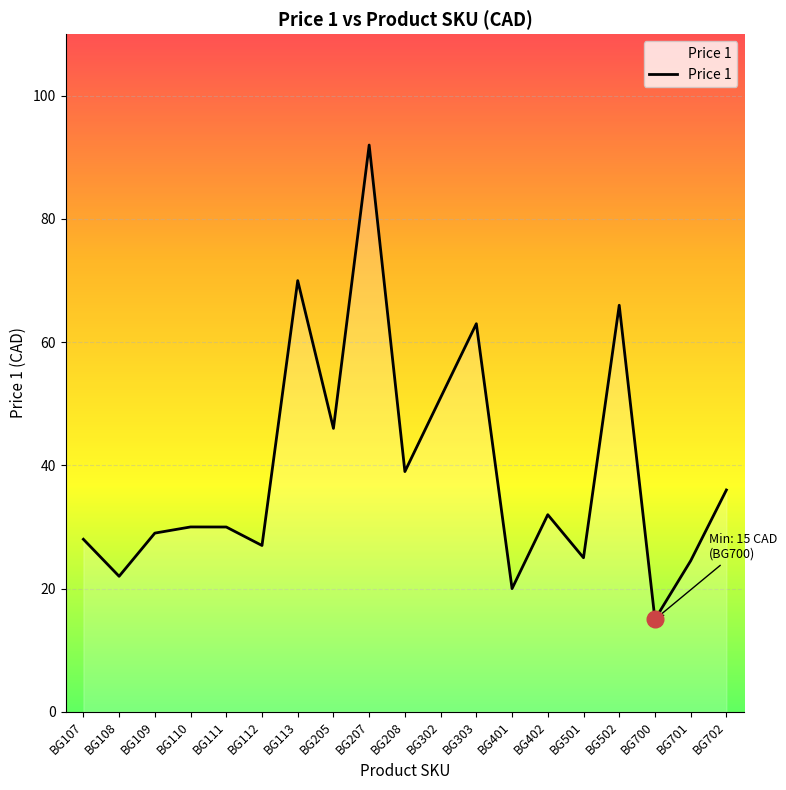

What is the difference between the values at BG109 and BG302?

22.0